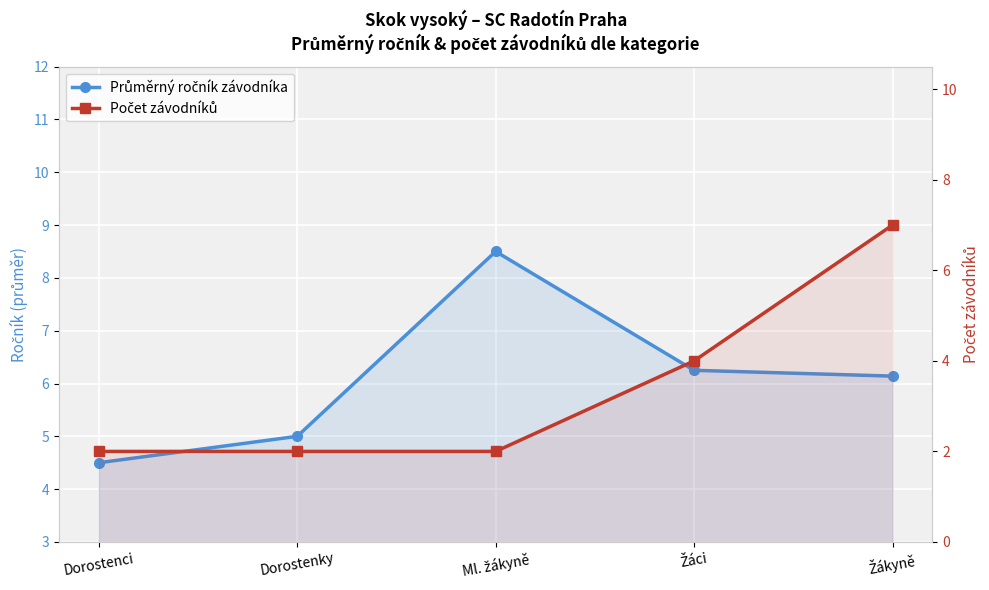

Between Žáci and Dorostenci, which is larger?

Žáci